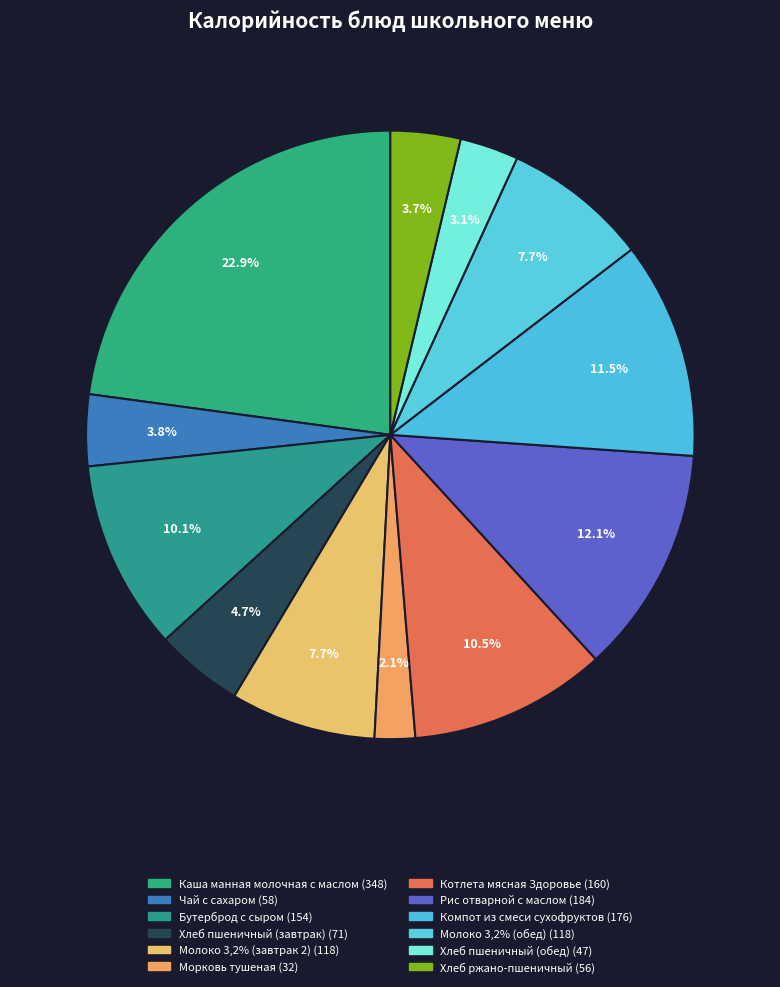

Is there a majority slice in this chart?

No